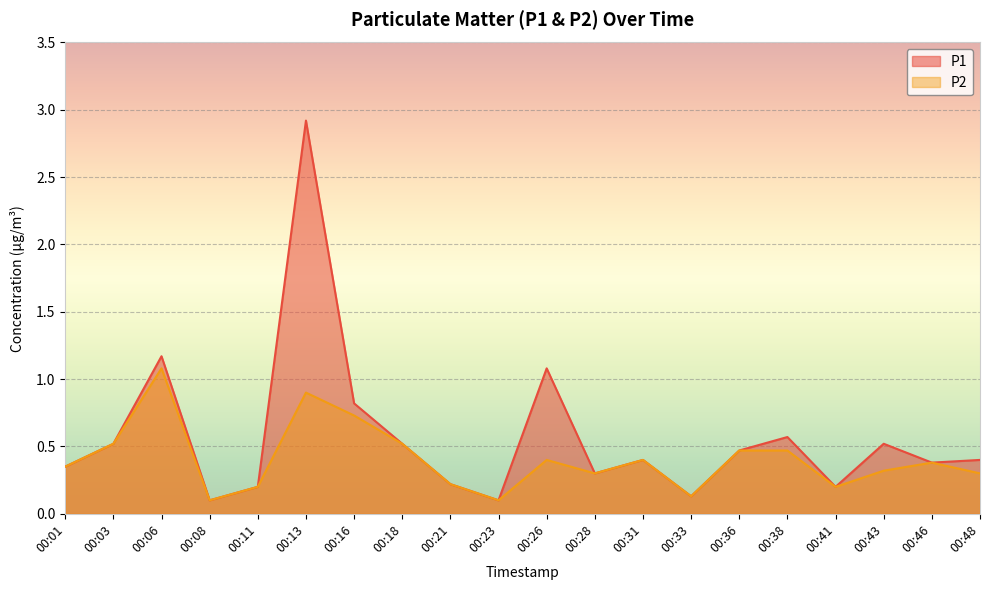

What is the greatest value displayed?

2.9